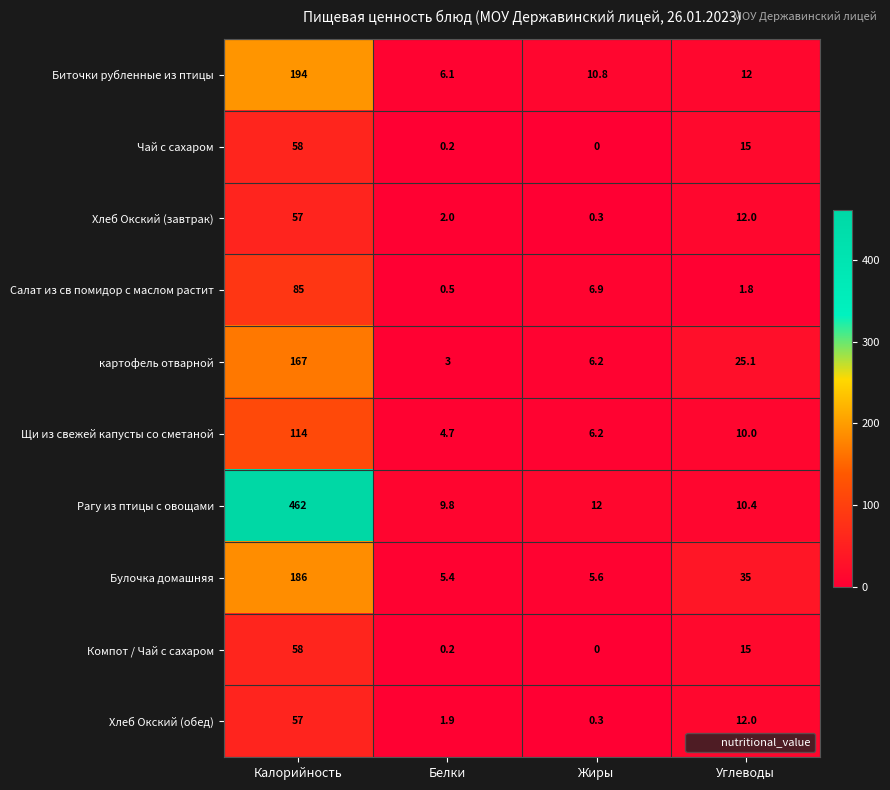

What is the difference between the Щи из свежей капусты со сметаной values at Белки and Углеводы?

5.3